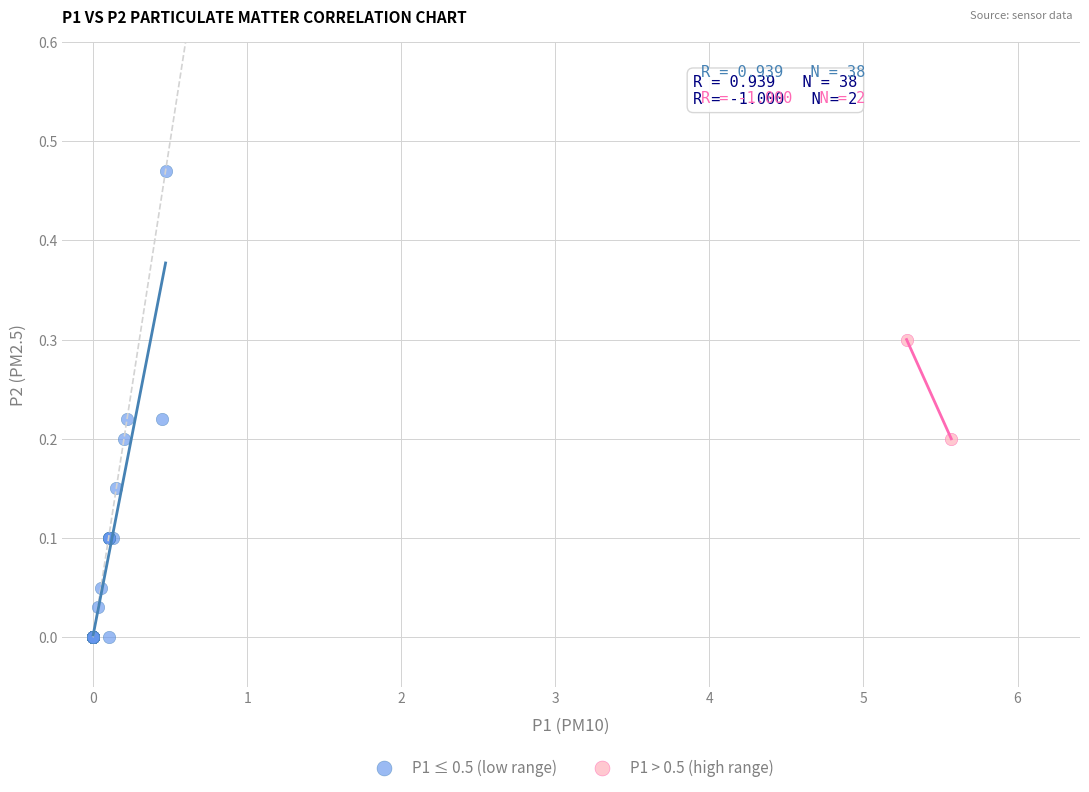

What are all the series names shown in the legend?

P1 ≤ 0.5 (low range), P1 > 0.5 (high range)